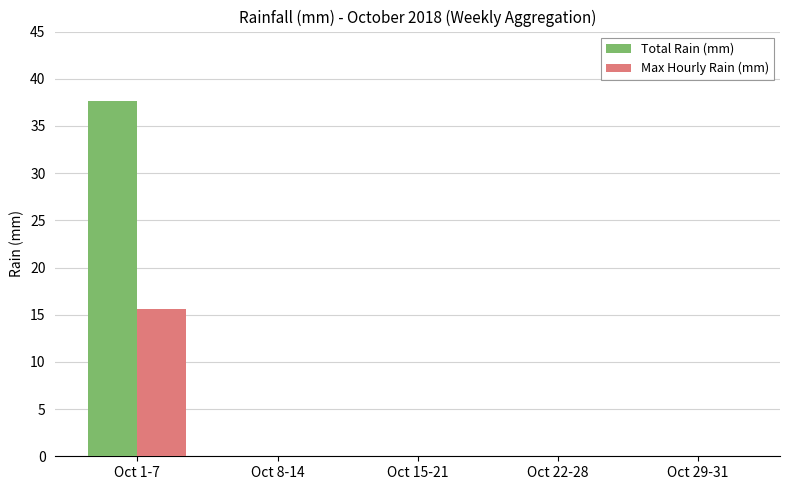

What is the sum of all Total Rain (mm) values?

37.6